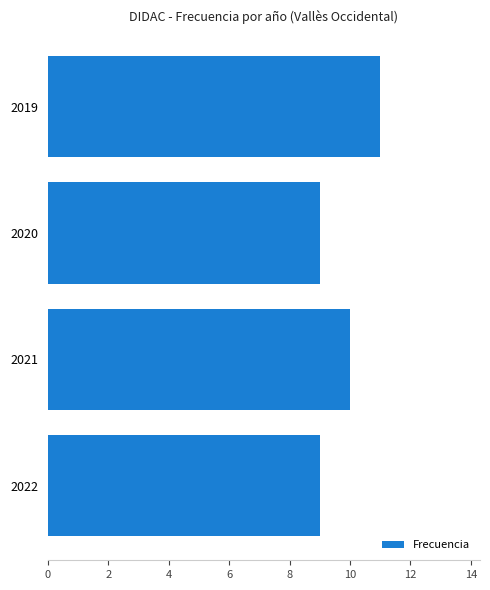

What is the greatest value displayed?

11